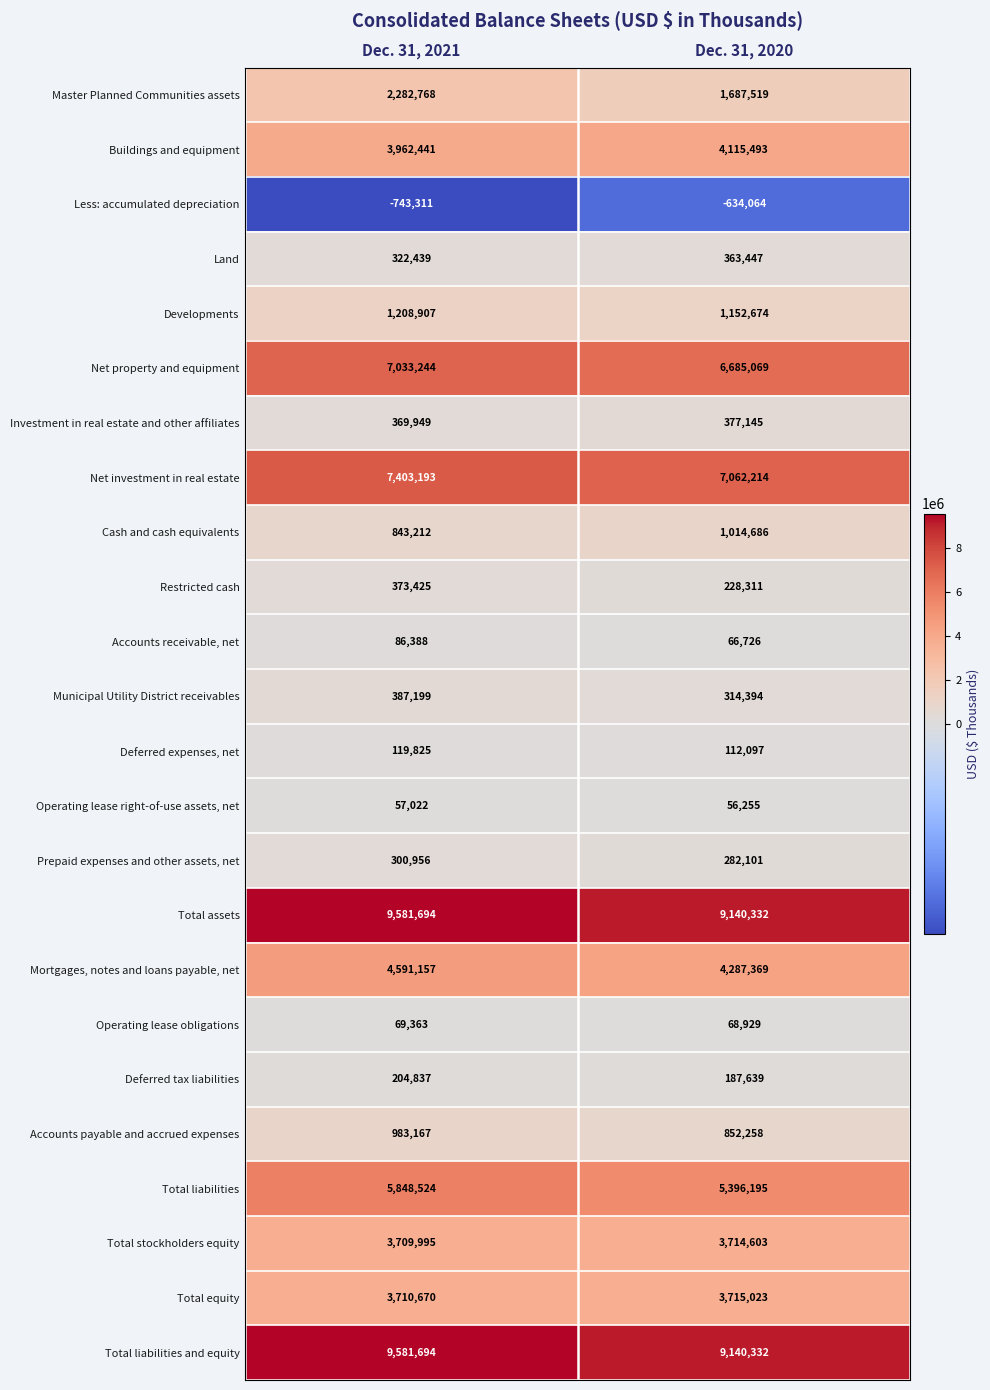

What is the sum of all Less: accumulated depreciation values?

-1377375